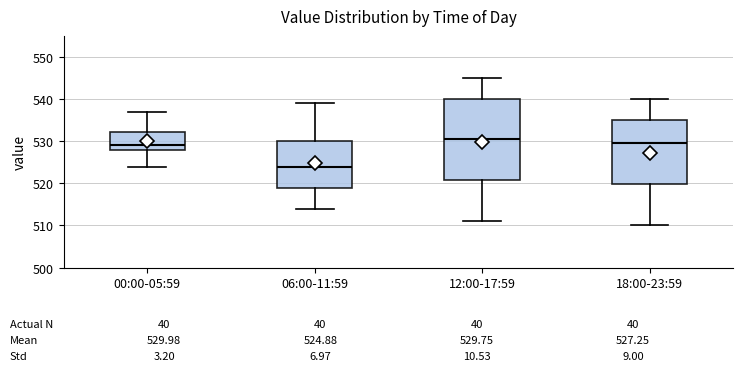

Which box is the tallest, from its lower edge to its upper edge?

12:00-17:59